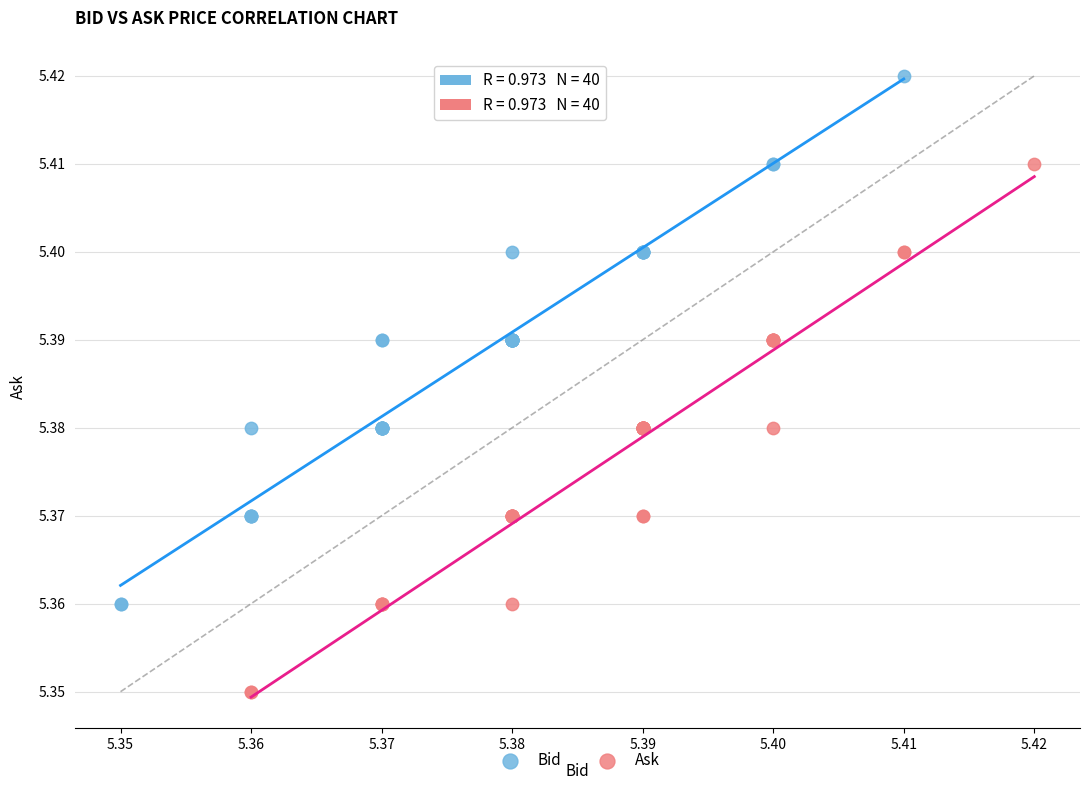

Which series reaches the minimum Y coordinate?

Ask